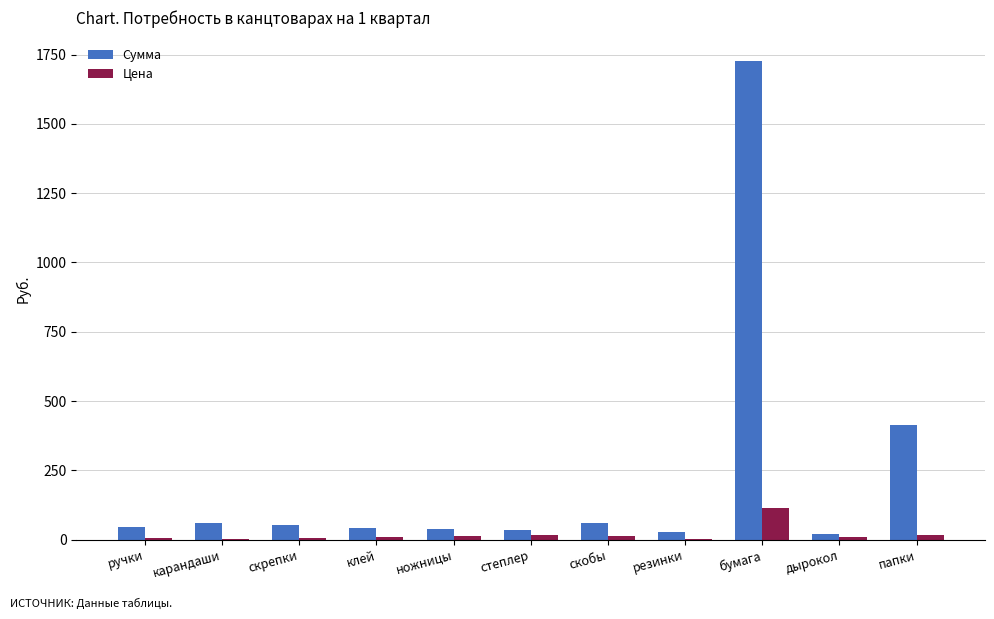

At which category is the sum across all series the highest?

бумага